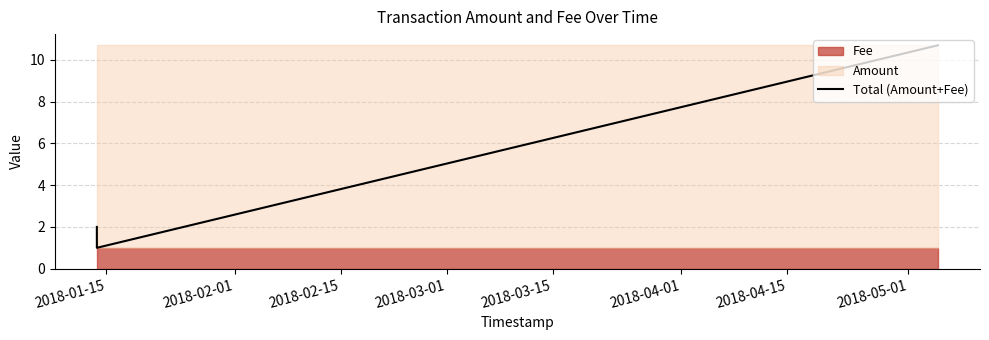

Reading left to right, what are all the values shown in this chart?

2.0	1.0	10.7